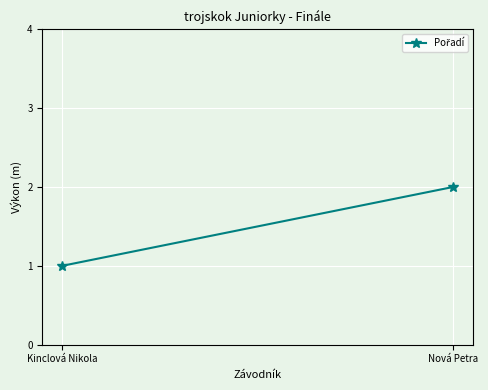

Reading right to left, extract all data points from this chart.

Nová Petra=2	Kinclová Nikola=1